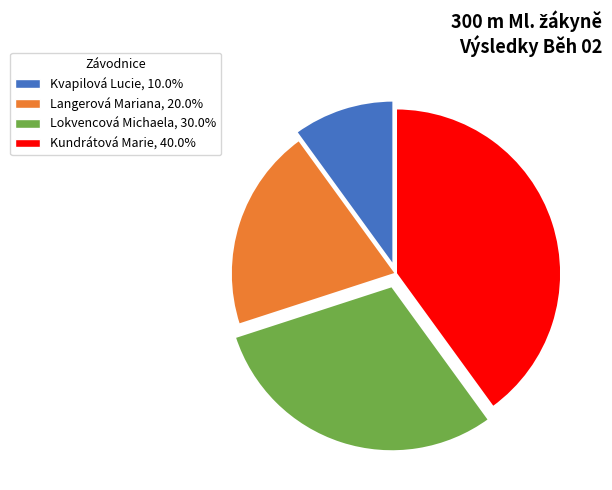

Combined, do Lokvencová Michaela and Kundrátová Marie account for over 50%?

Yes